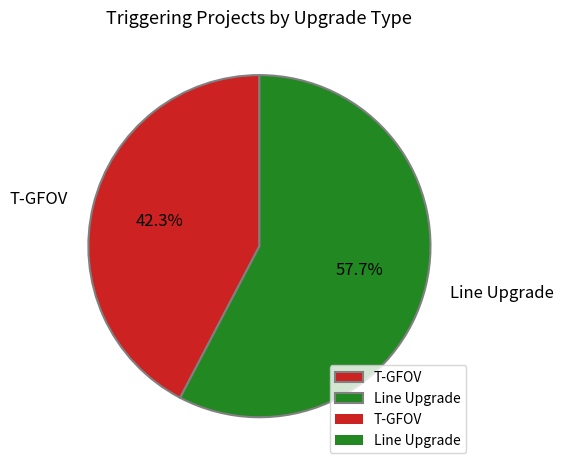

Combined, what portion of the pie is Line Upgrade and T-GFOV?

100.0%